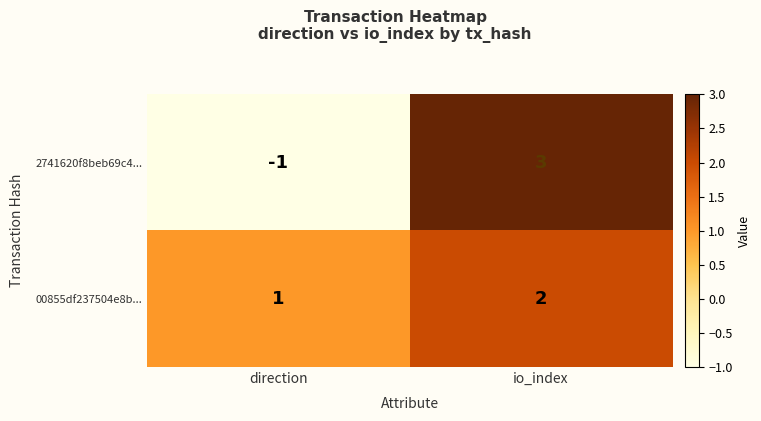

Reading left to right, list all the values displayed in this chart.

2741620f8beb69c4...: -1	3
00855df237504e8b...: 1	2